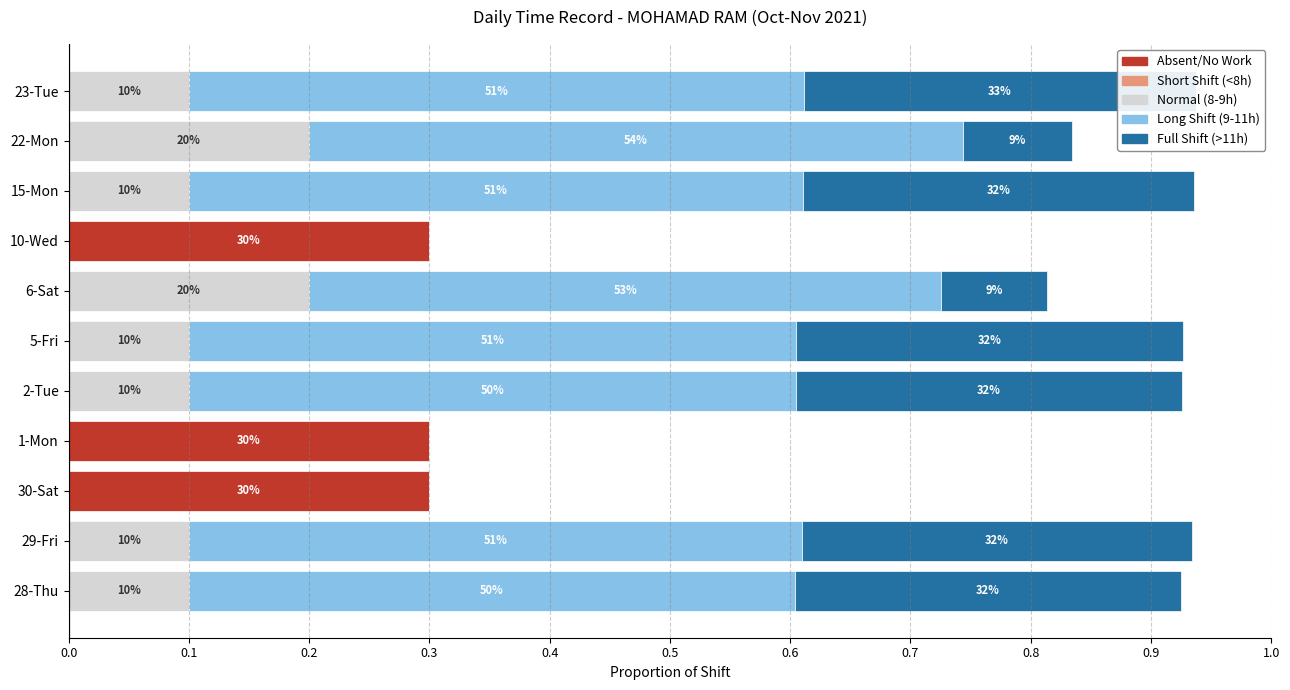

The value of Normal (8-9h) at 28-Thu is 0.1. True or false?

True